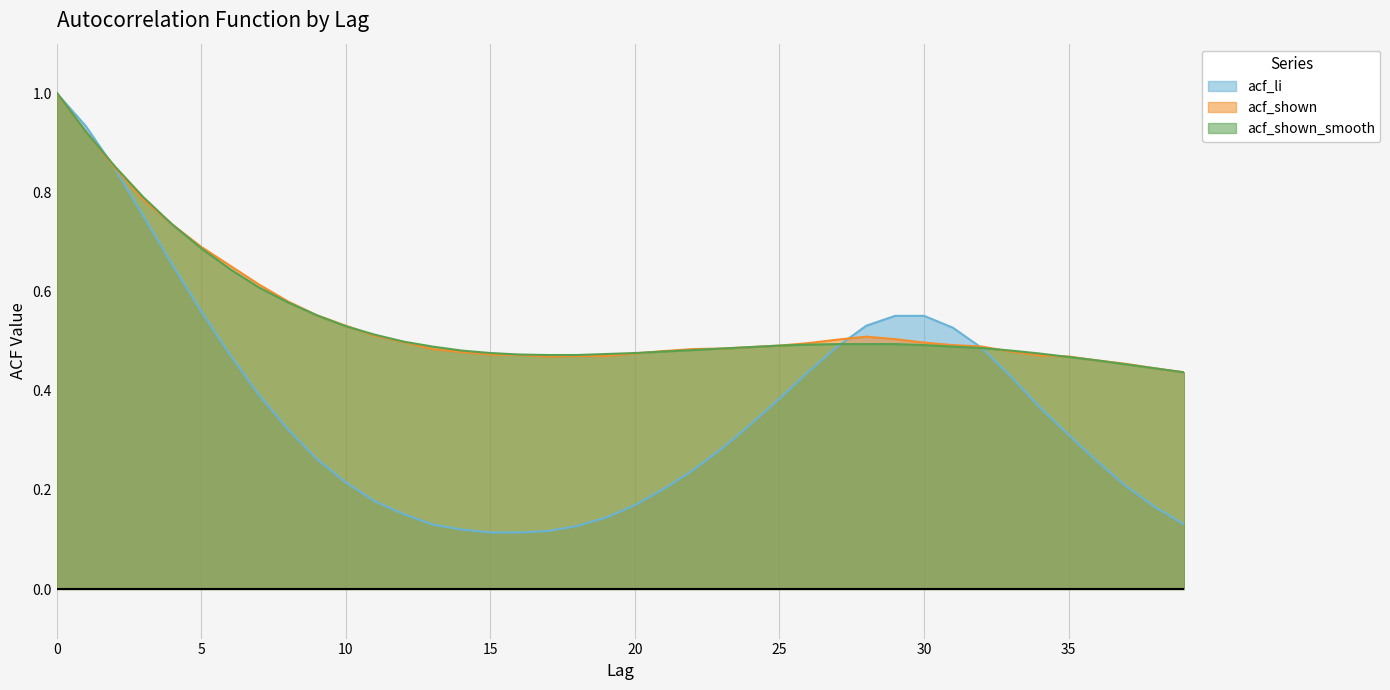

What is the value of the acf_shown point at the 4th from the left?

0.8